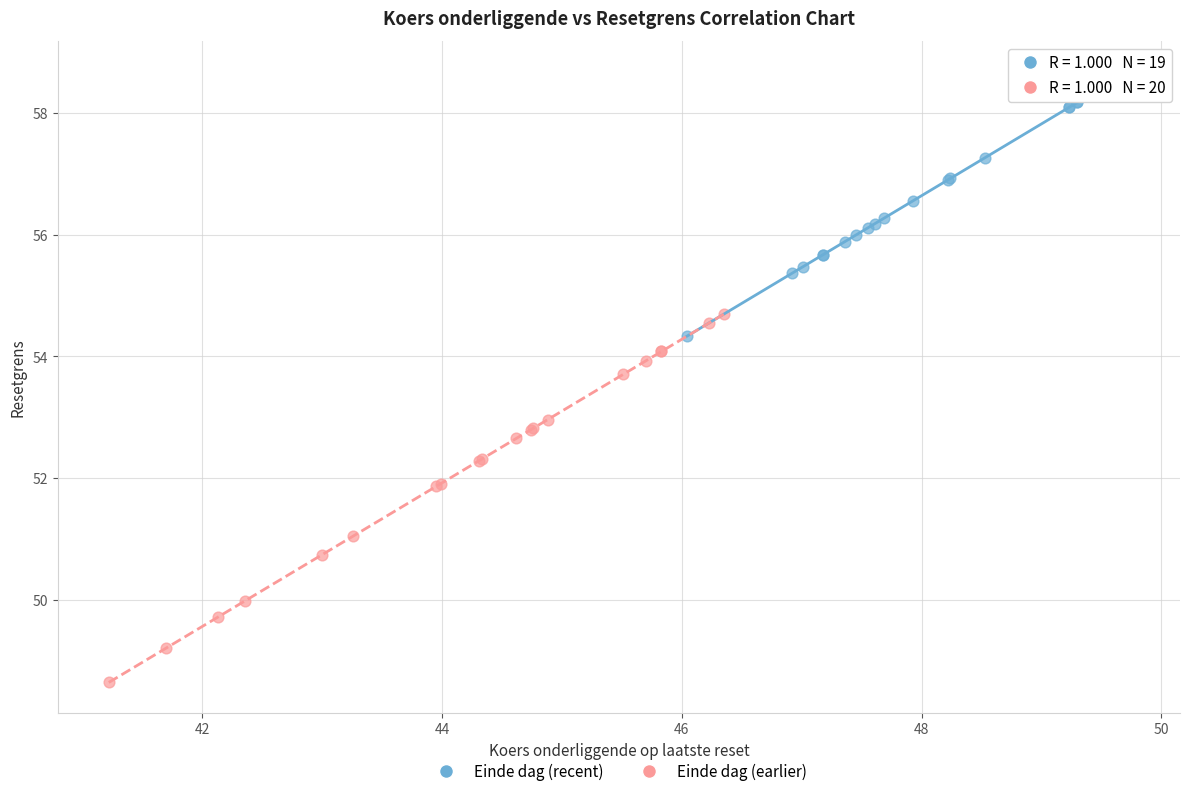

Which series has the widest spread of Y values?

Einde dag (earlier)